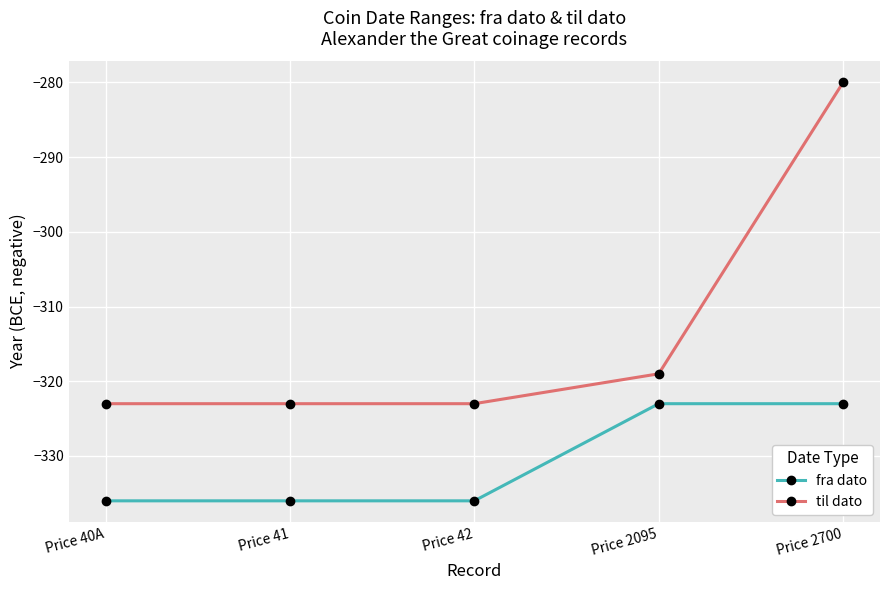

How many lines are shown in the chart?

2